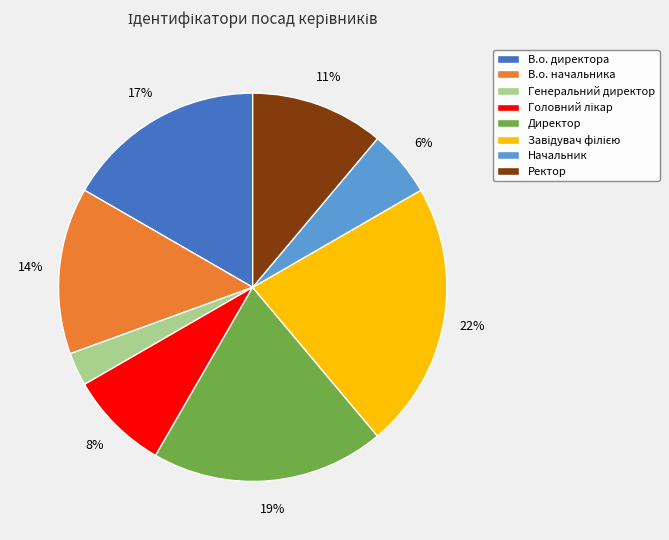

To the nearest percent, what is the difference between the largest and smallest slice percentages?

19%